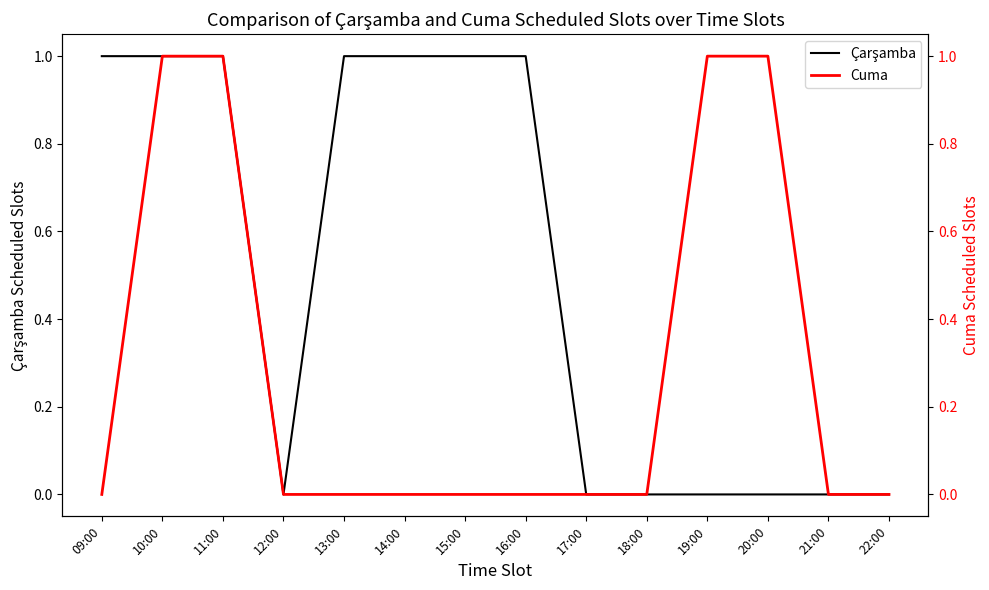

What is the label of the 14th point from the right?

09:00